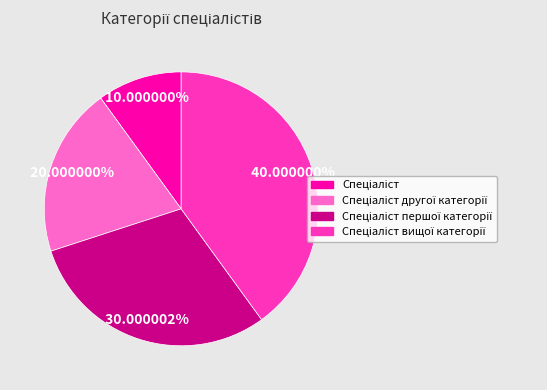

Is there any slice that represents more than half of the pie?

No